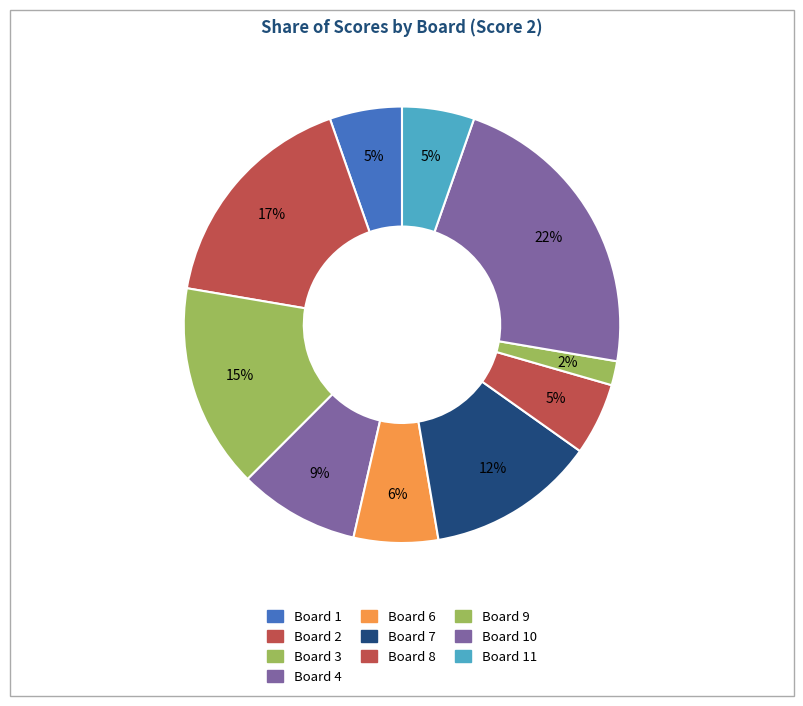

Count the number of slices in the pie.

10